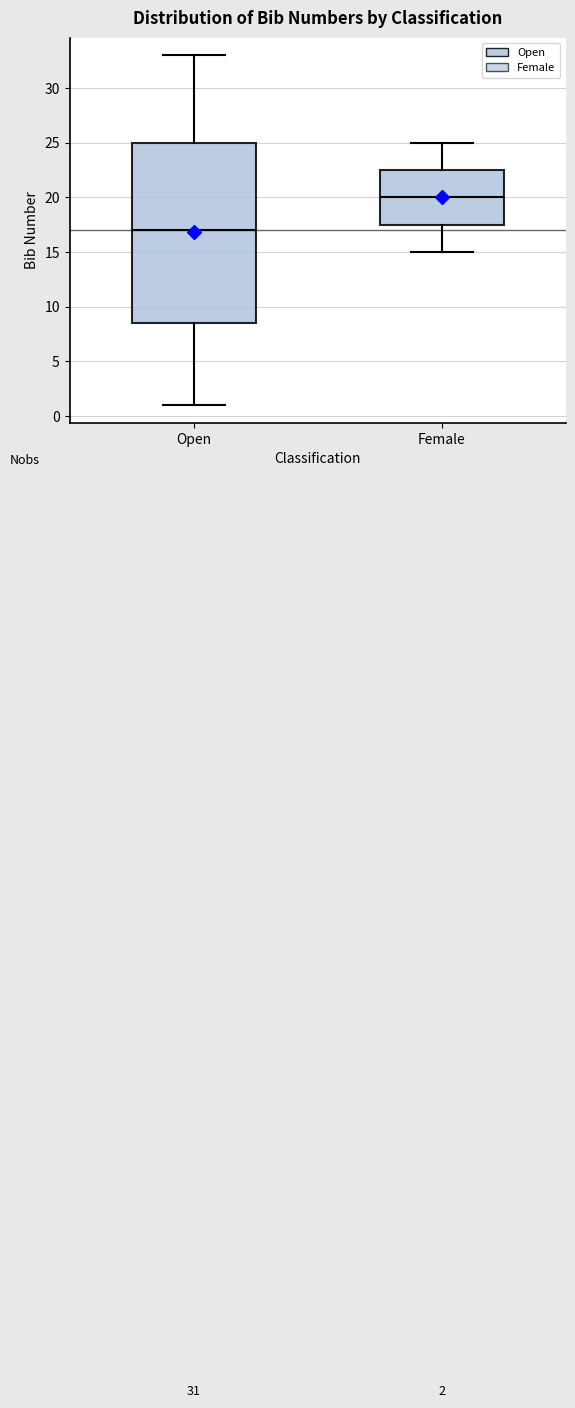

Which box is the tallest, from its lower edge to its upper edge?

Open